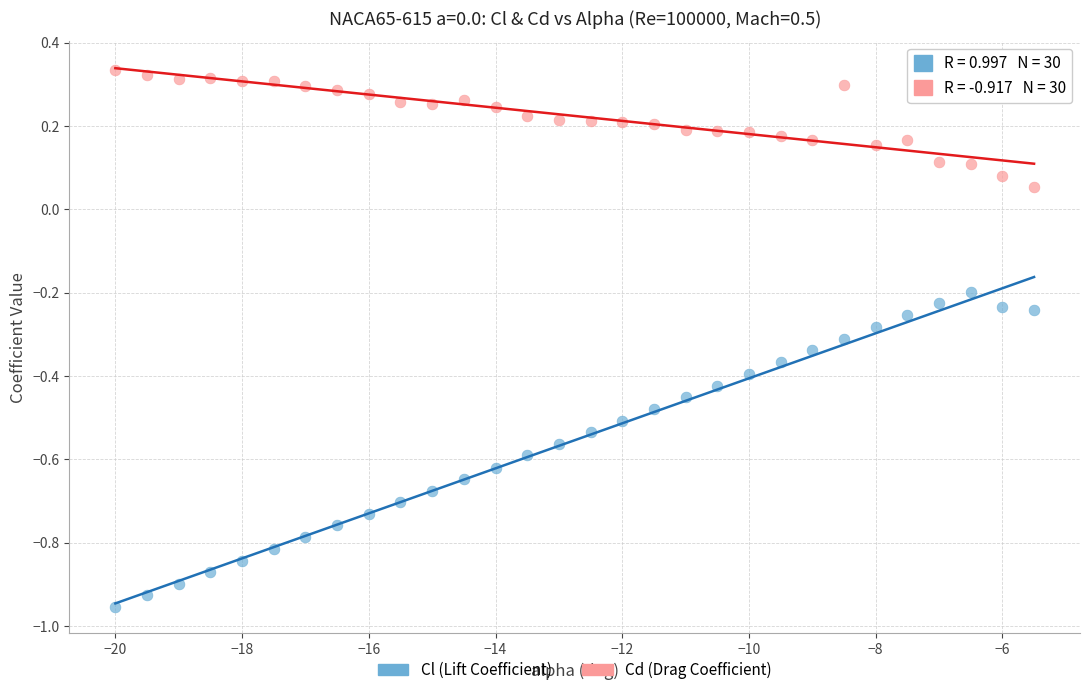

Across all data points, what is the range of Y values (max minus min)?

1.3